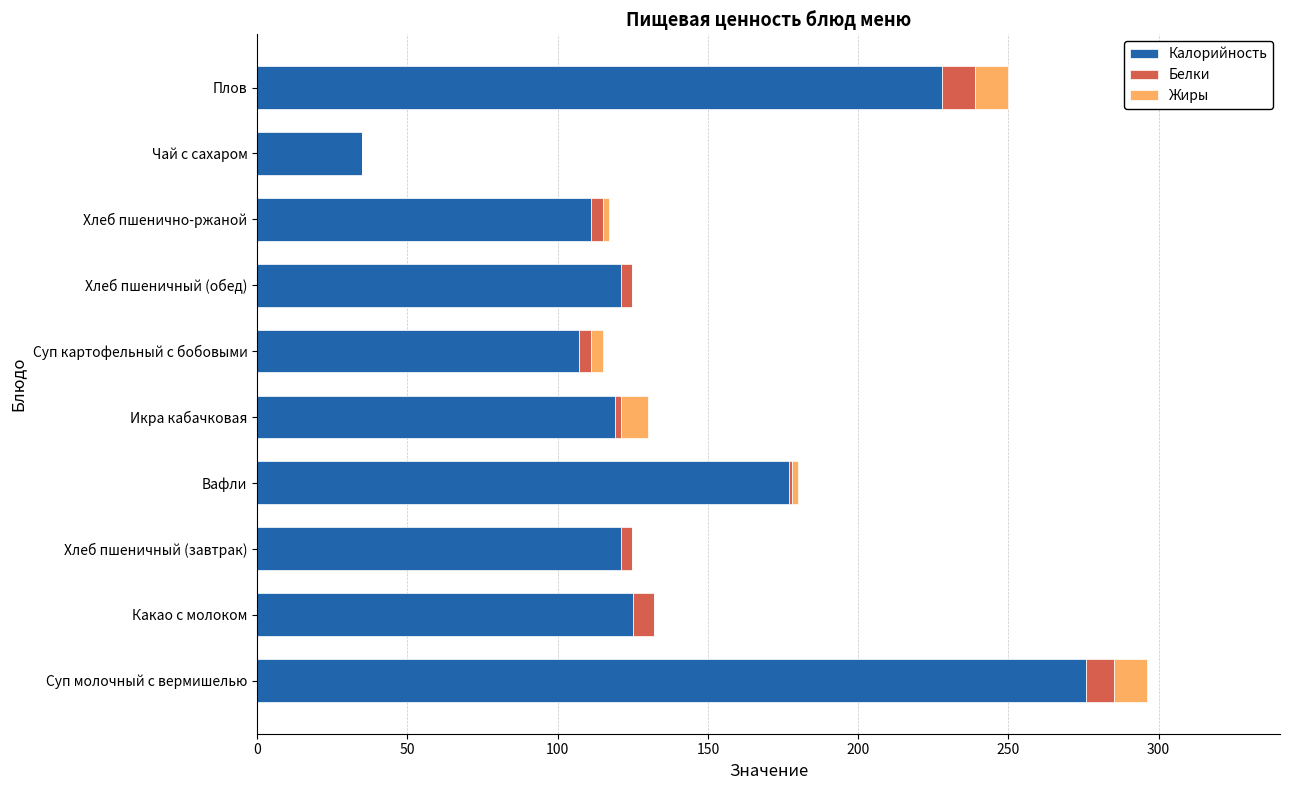

How many categories are shown in the chart?

10